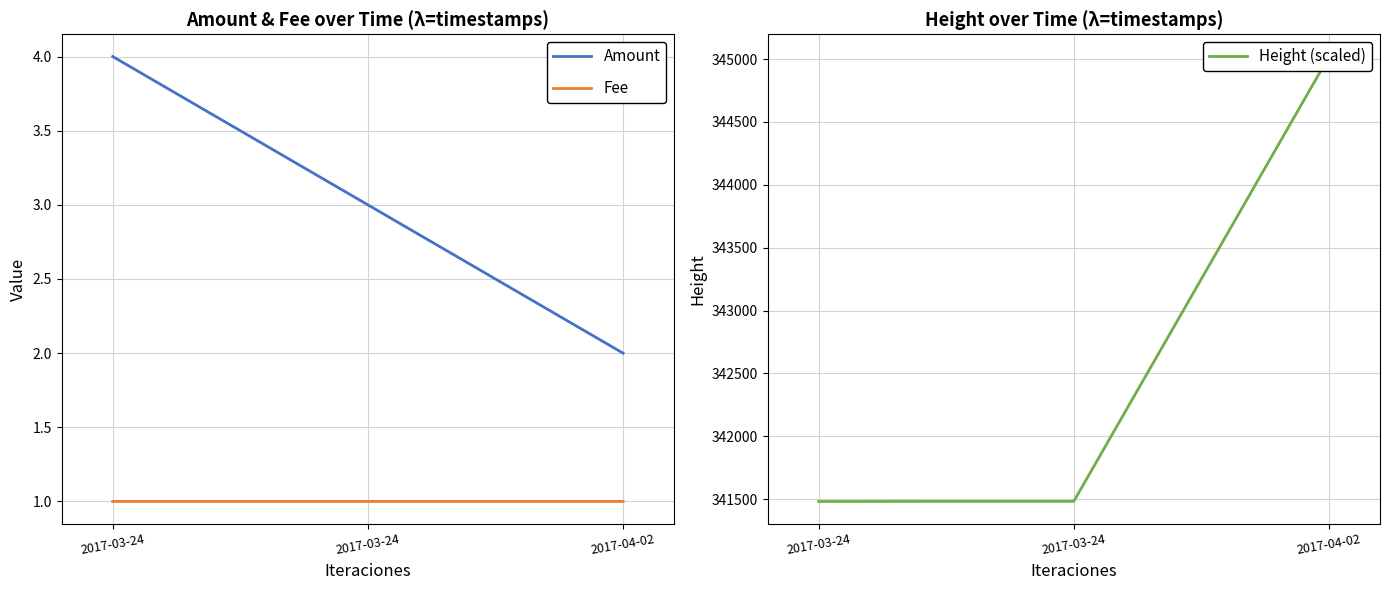

List the series in order of their peak value, lowest first.

Fee, Amount, Height (scaled)